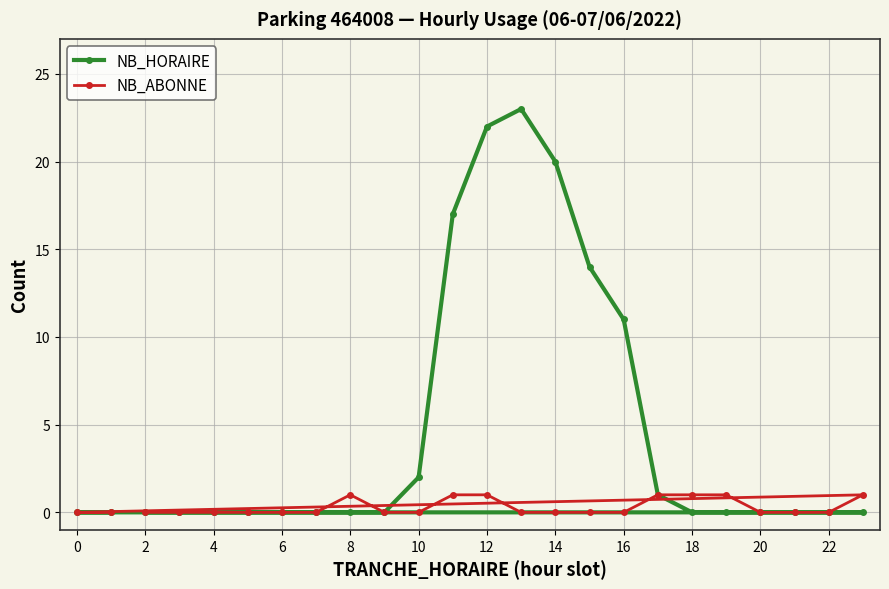

True or false: NB_ABONNE and NB_HORAIRE intersect in this chart.

False